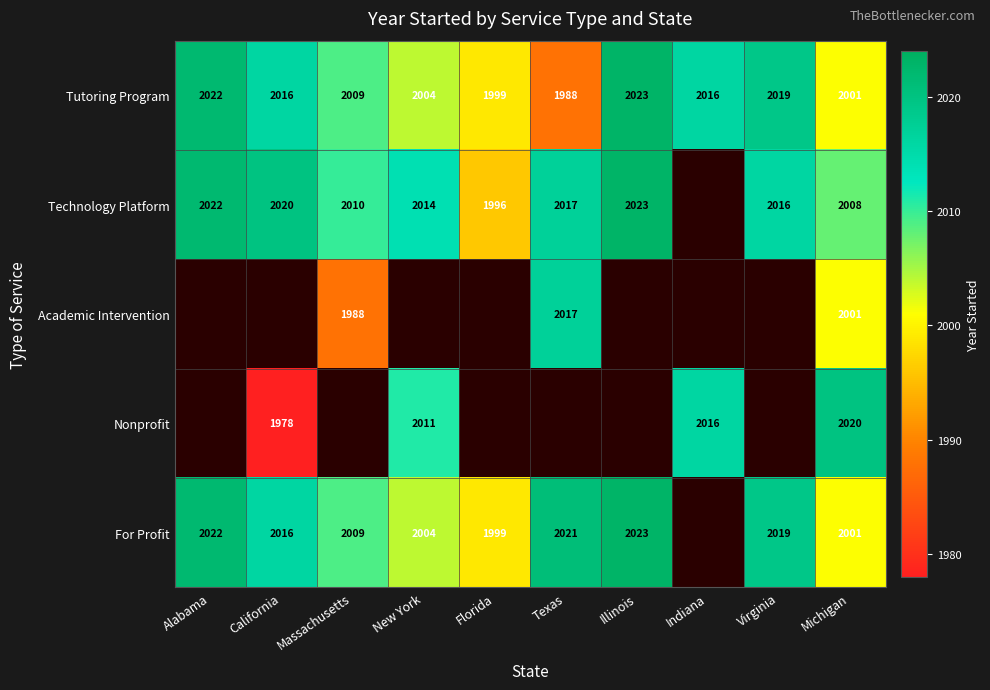

At which label does Tutoring Program reach its minimum?

Texas